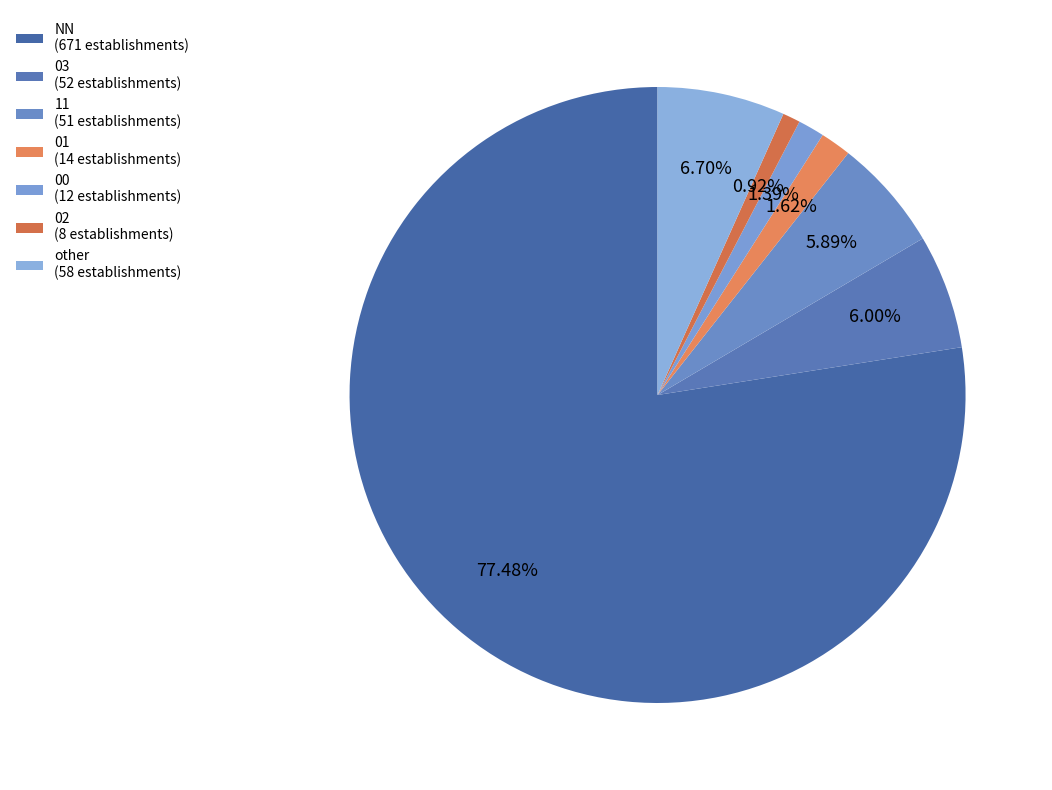

Which category accounts for the majority?

NN (671 establishments)